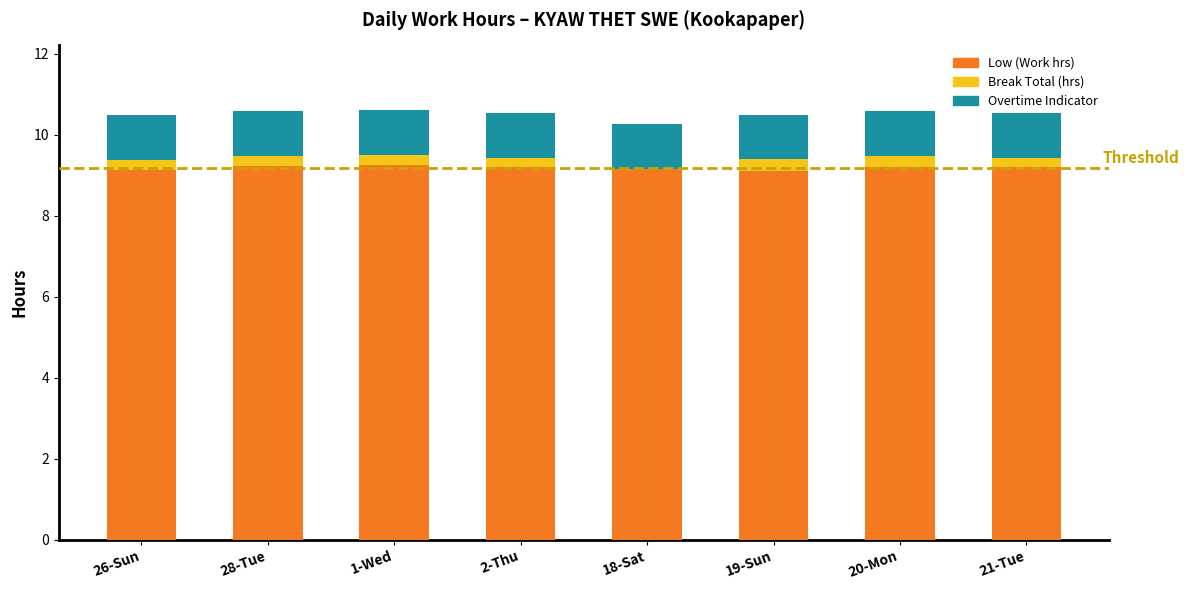

What is the average value of the Low (Work hrs) series?

9.2